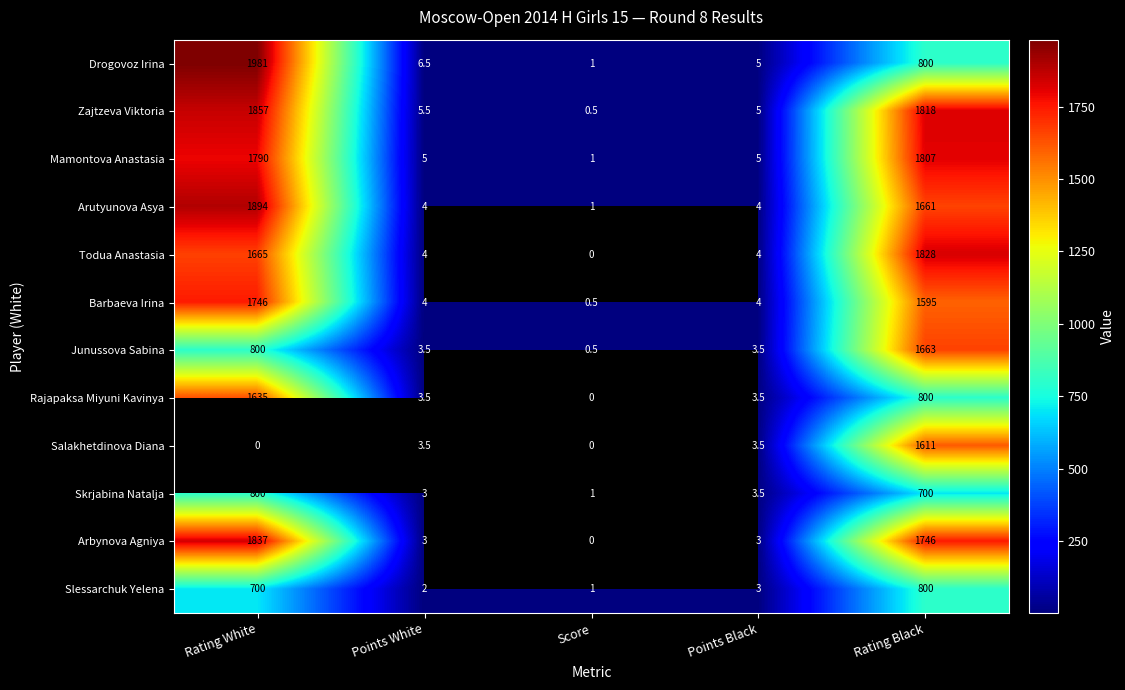

What is the maximum value for Drogovoz Irina?

1981.0